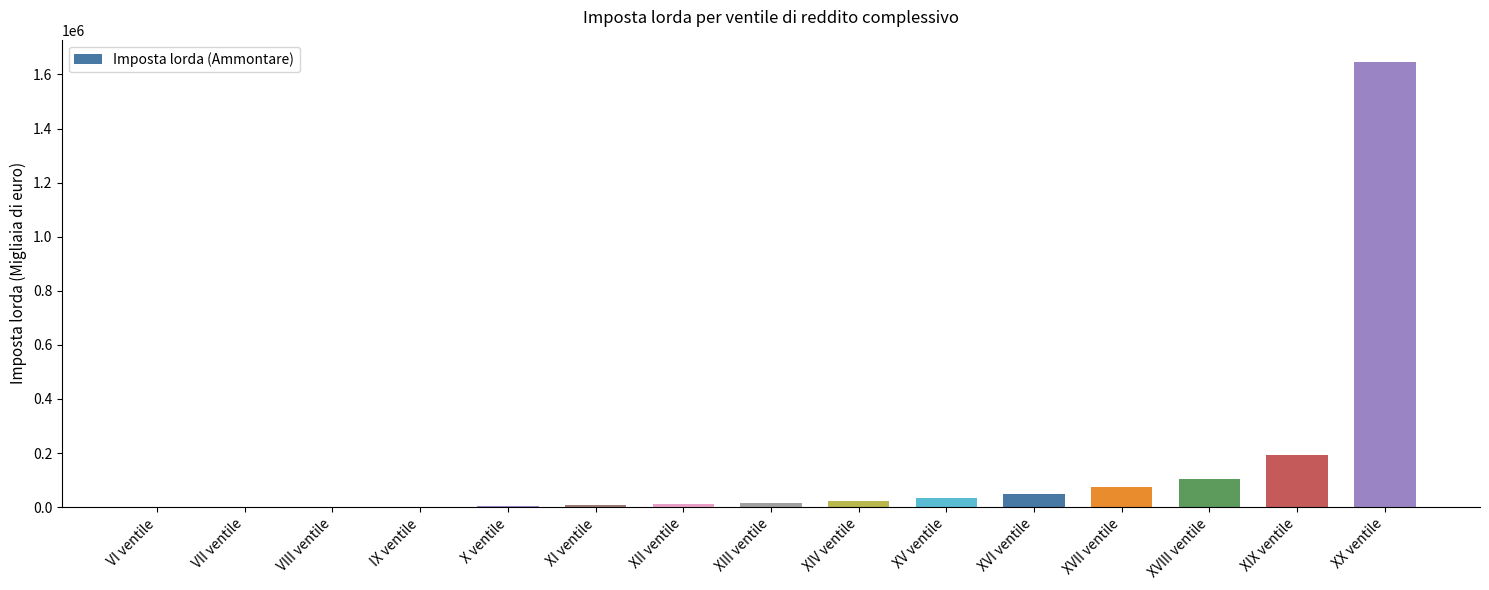

What is the maximum value shown in the chart?

1646132